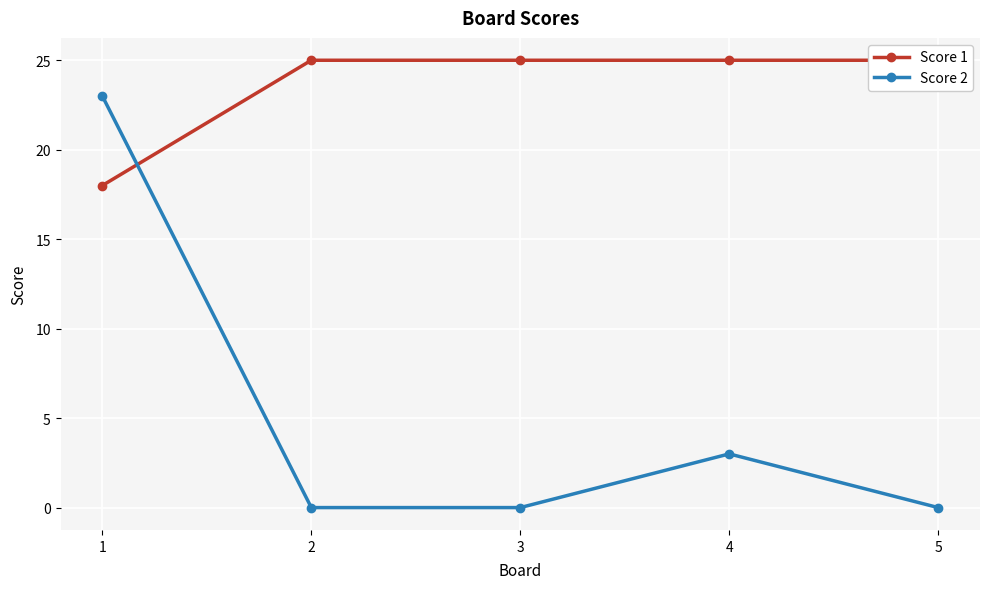

Between 1 and 2, which series saw the biggest shift?

Score 2